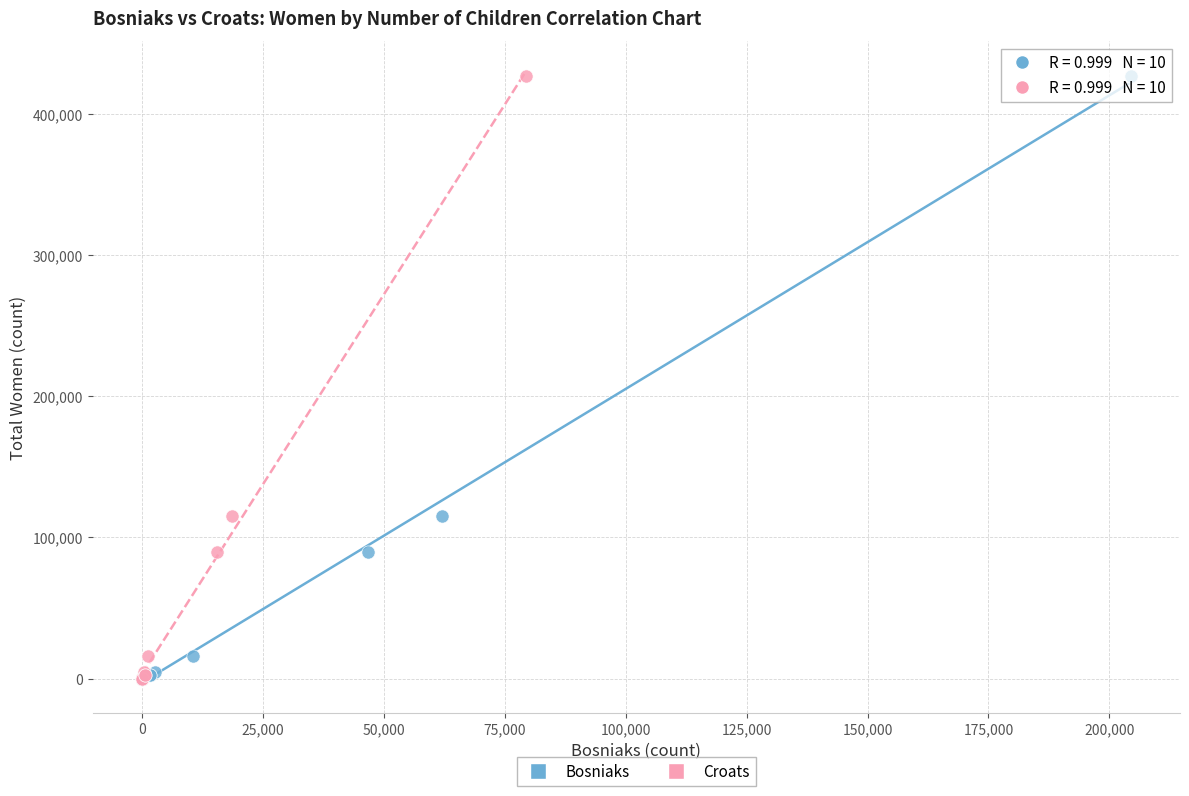

What are all the series names shown in the legend?

Bosniaks, Croats